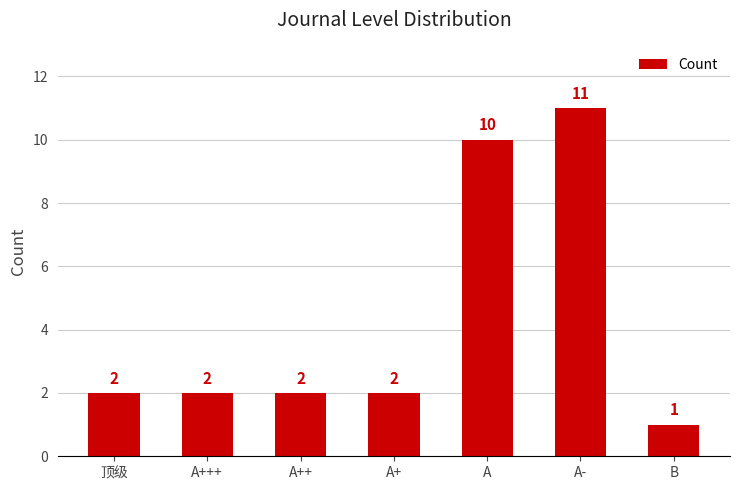

What is the approximate value at A-?

11